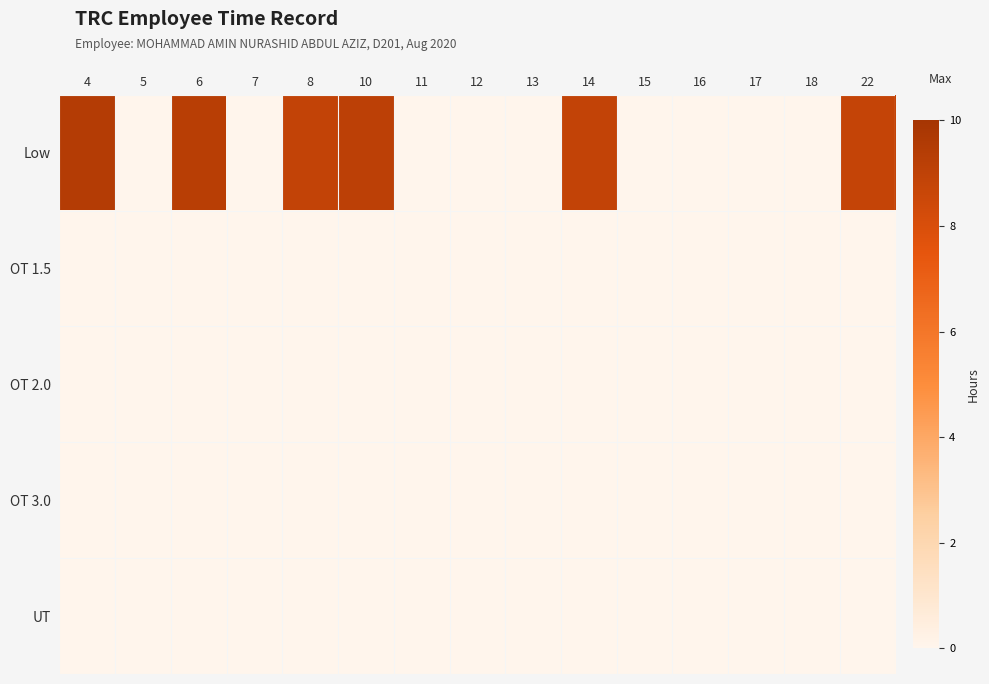

How many categories are shown in the chart?

15